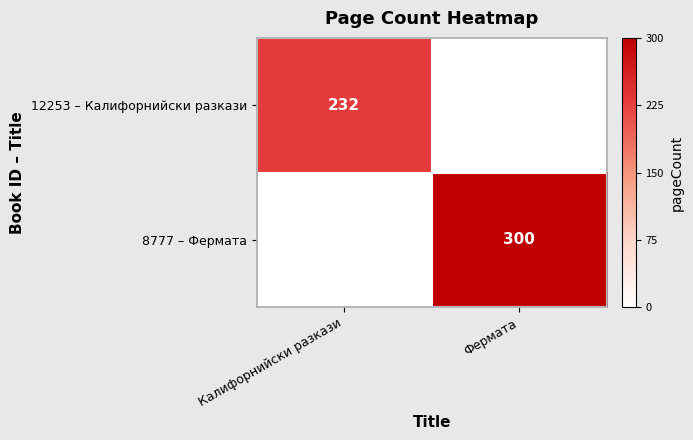

True or false: 12253 – Калифорнийски разкази has a value of 232 at Калифорнийски разкази.

True